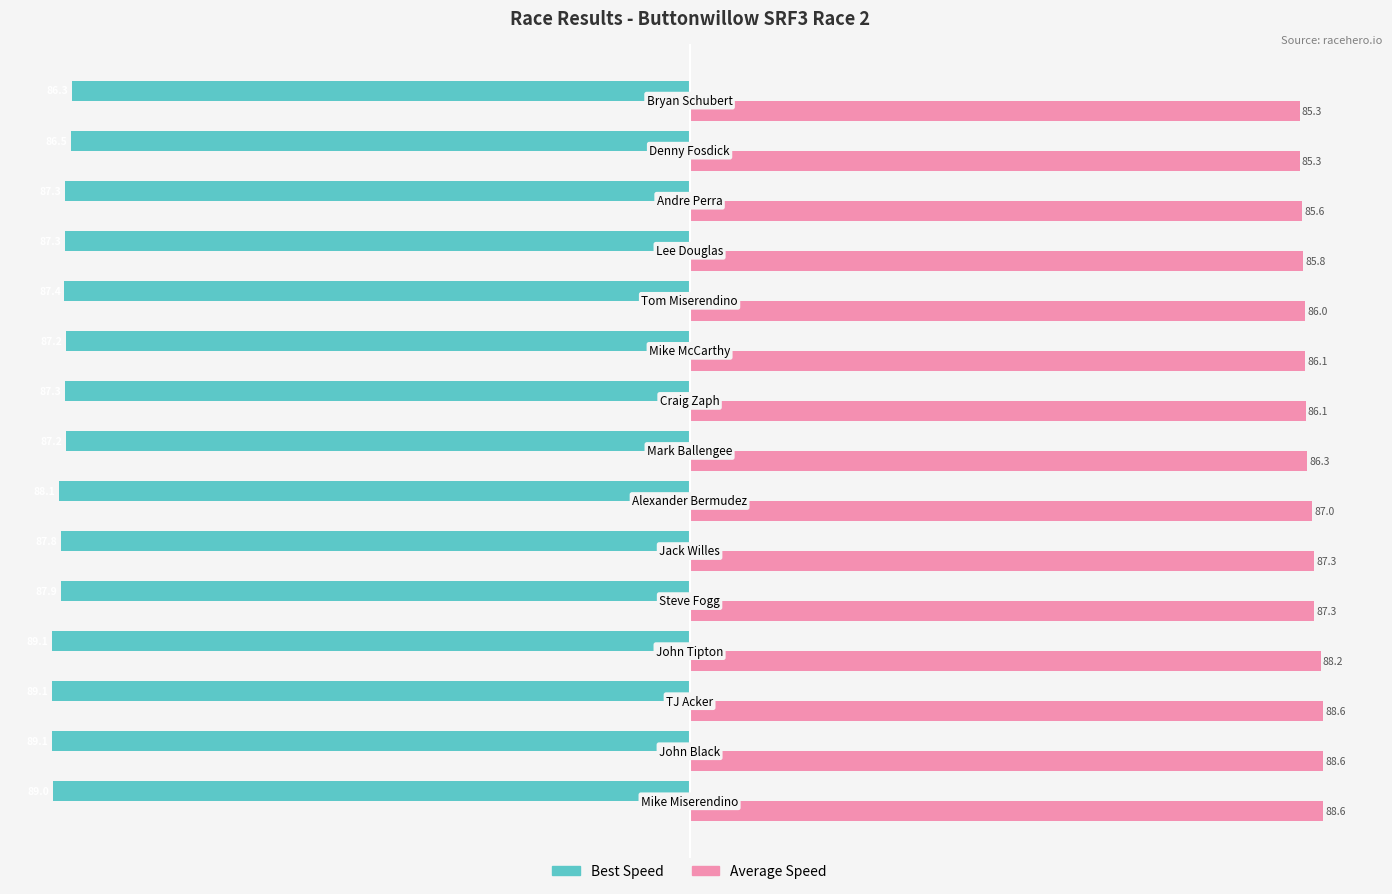

What is the minimum value for Best Speed?

-89.1